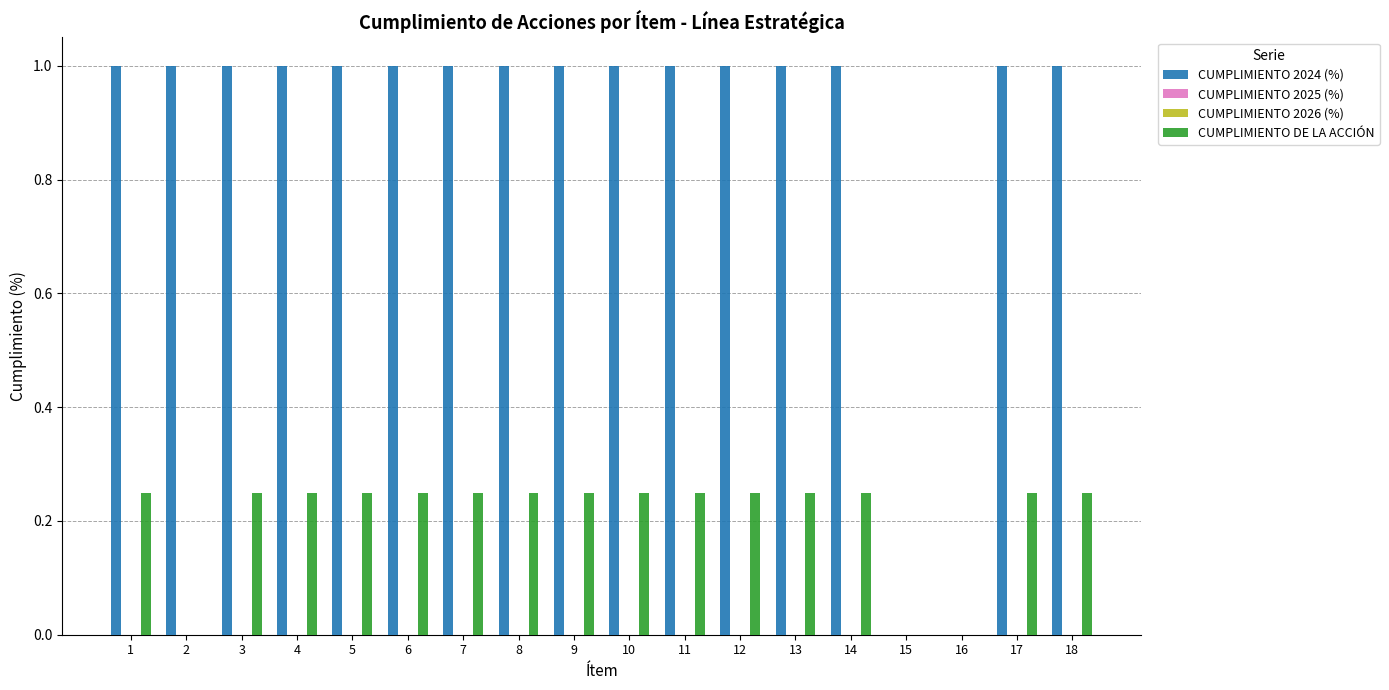

Is it true that CUMPLIMIENTO 2025 (%) equals 0.0 at 12?

True